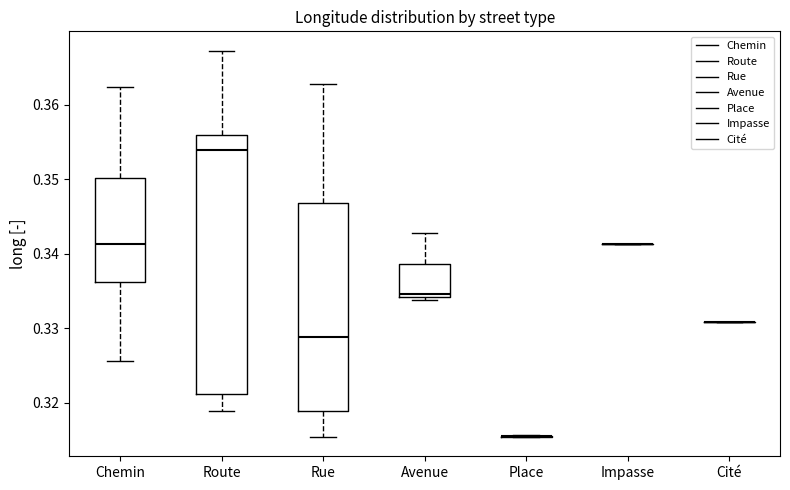

Which box is the tallest, from its lower edge to its upper edge?

Route